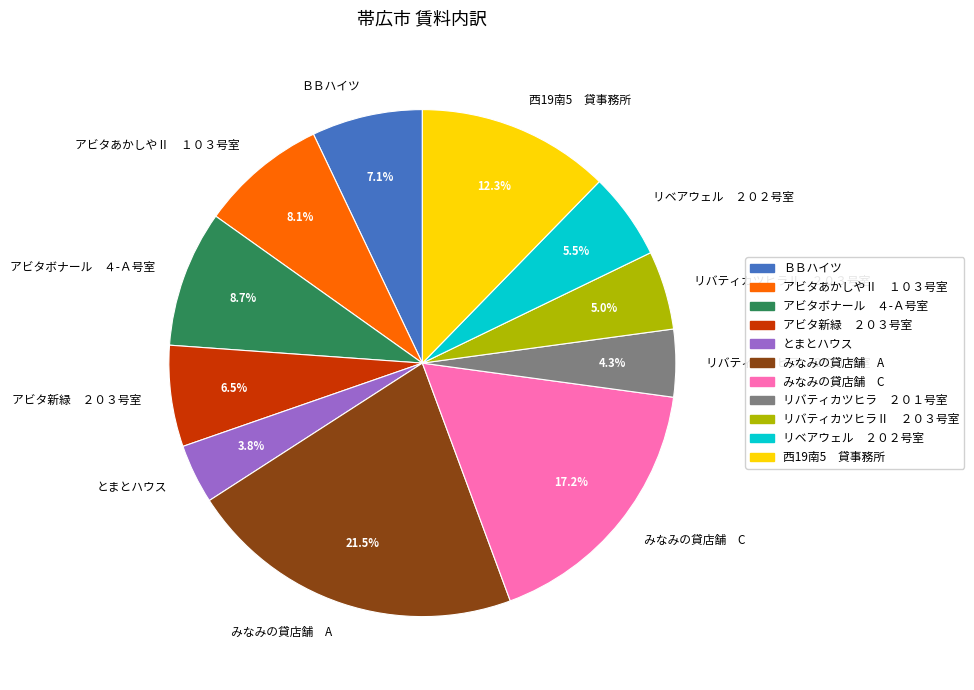

Does any single category account for the majority?

No